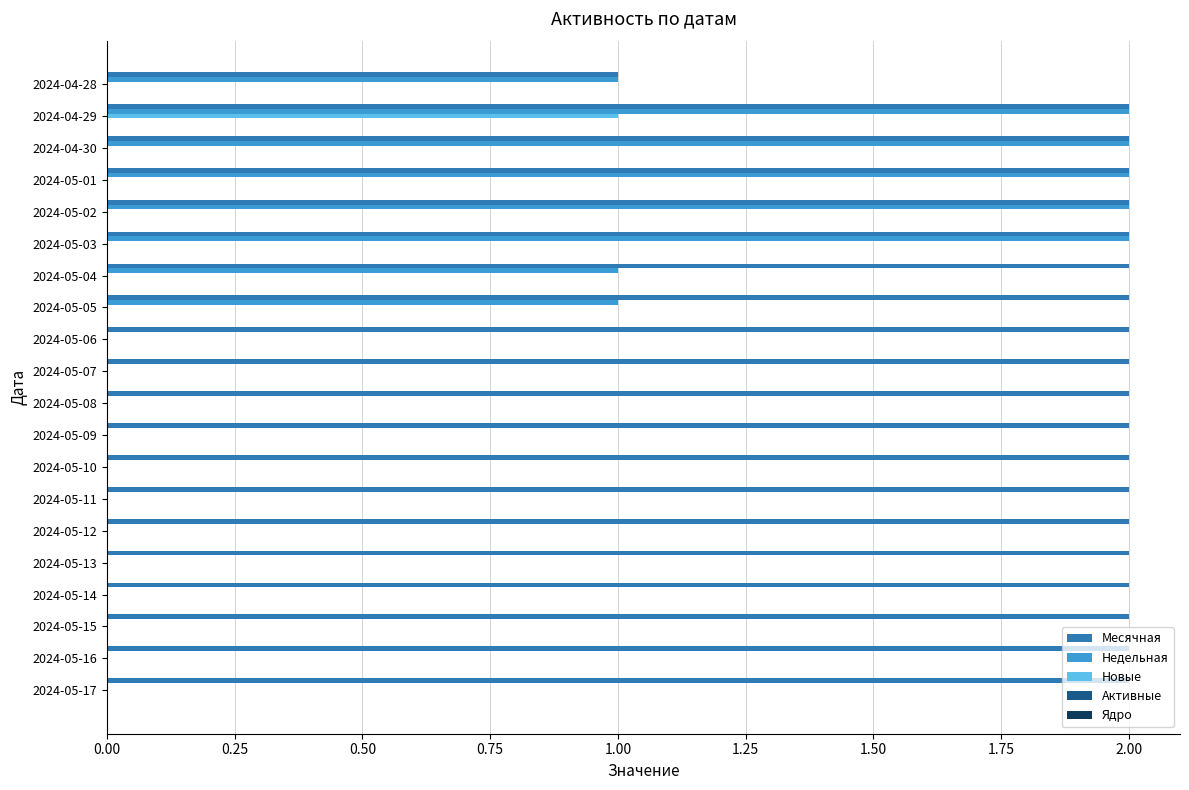

At which category is the sum across all series the highest?

2024-04-29